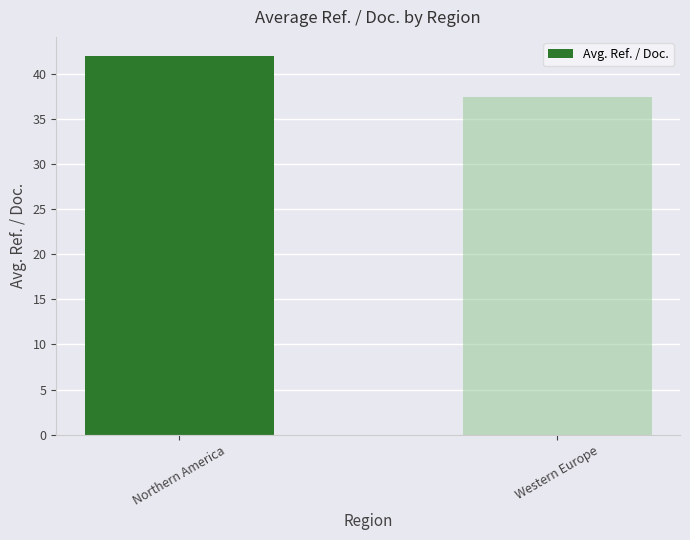

Where does the data first go above 41?

Northern America